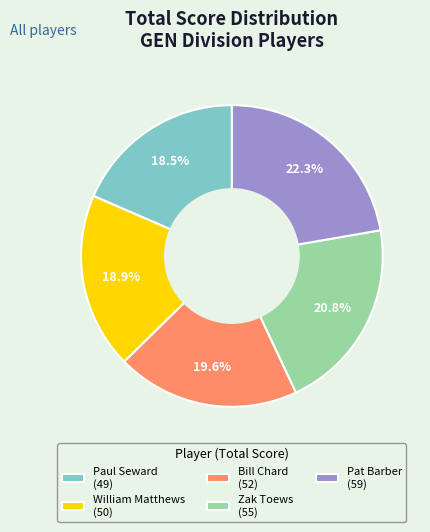

Is it true that Pat Barber is 22% of the pie?

True